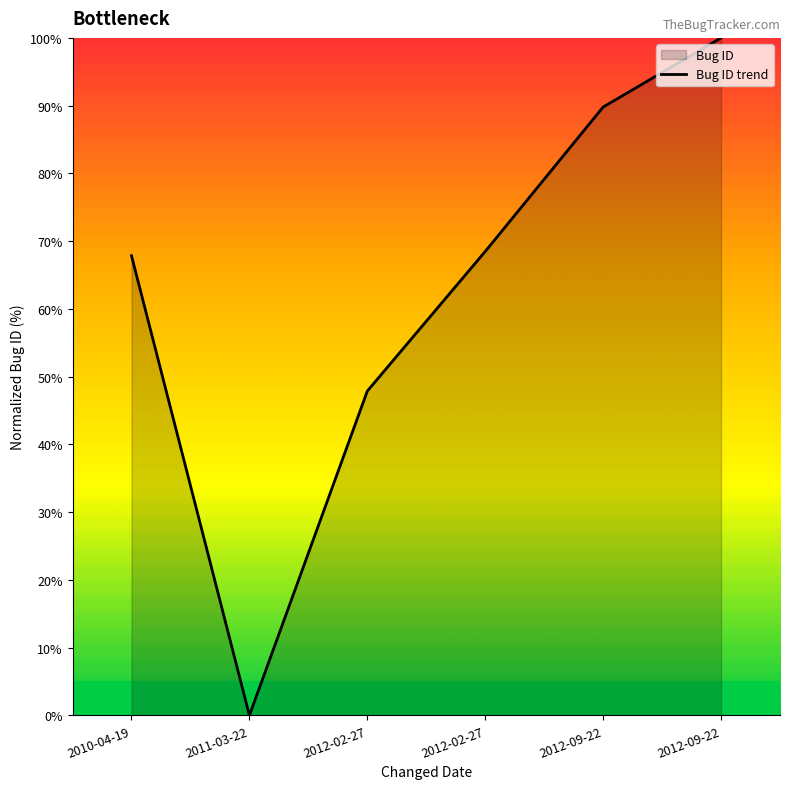

List the labels in order of value, smallest first.

2011-03-22, 2012-02-27, 2010-04-19, 2012-02-27, 2012-09-22, 2012-09-22